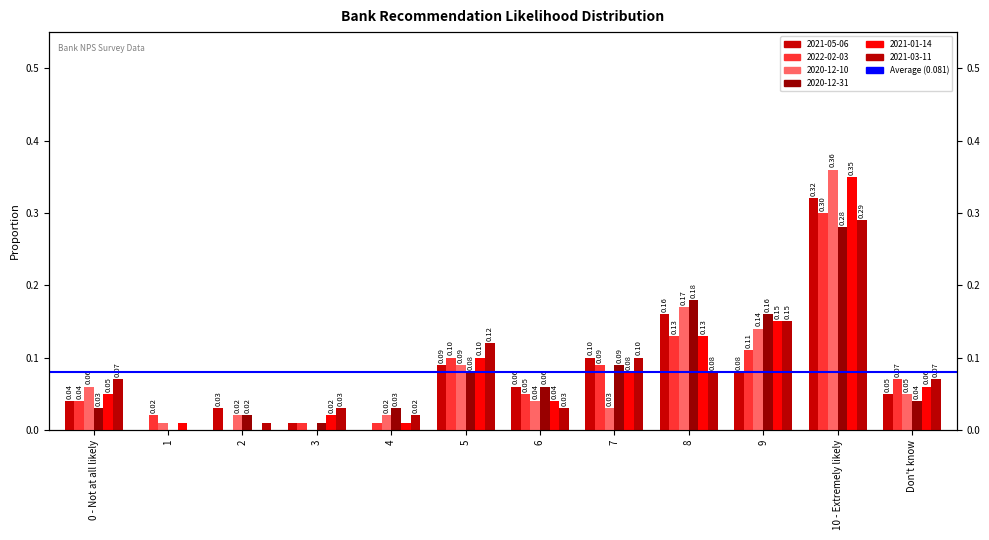

Count the number of data series in this chart.

6